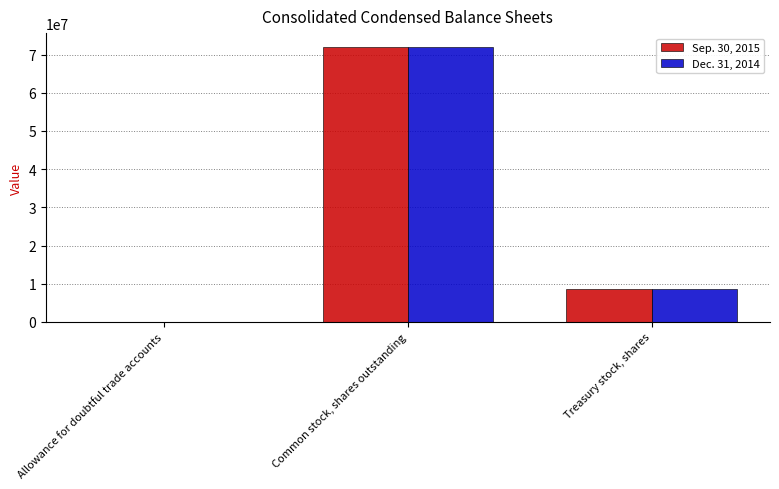

Is it true that Sep. 30, 2015 equals 8640602 at Treasury stock, shares?

True